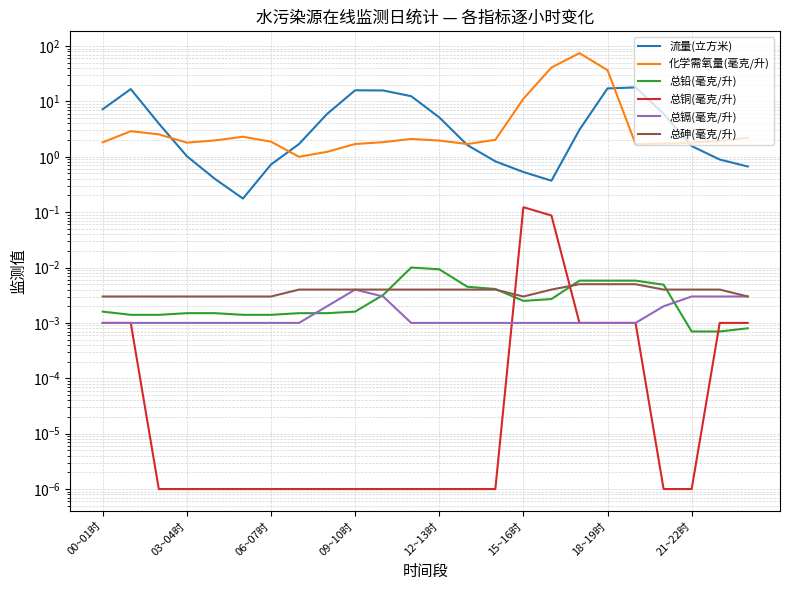

How many interior local valleys does the 总铅(毫克/升) series have?

1